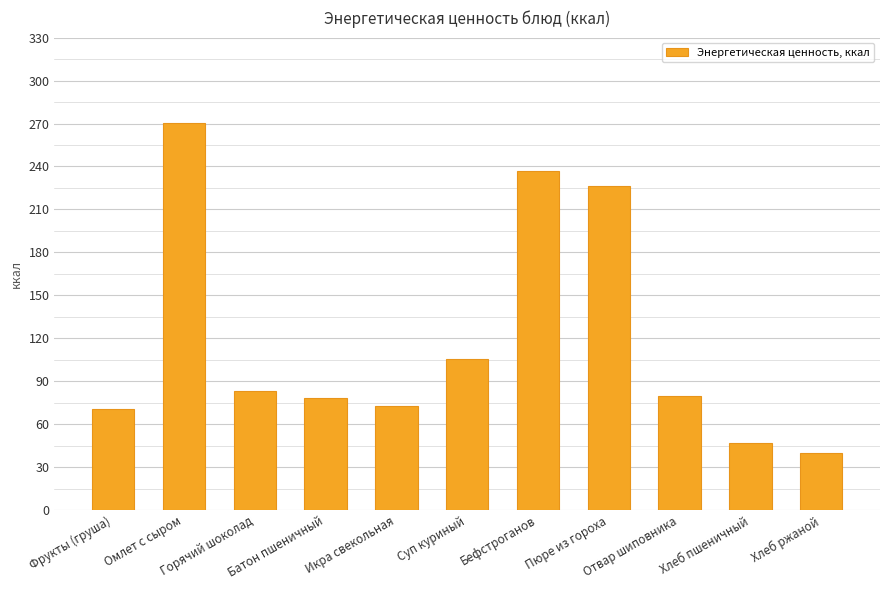

Which has a higher value, Пюре из гороха or Отвар шиповника?

Пюре из гороха